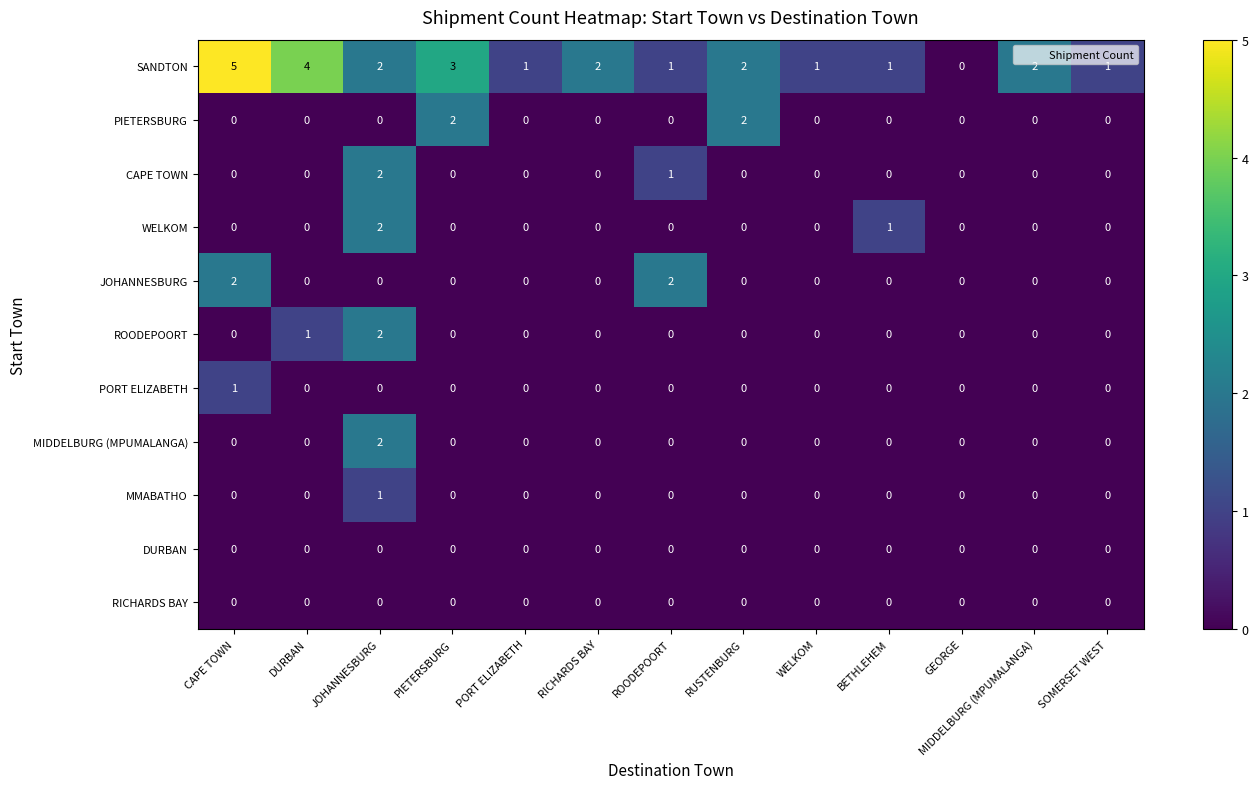

The ROODEPOORT series shows 2 at JOHANNESBURG. True or false?

True